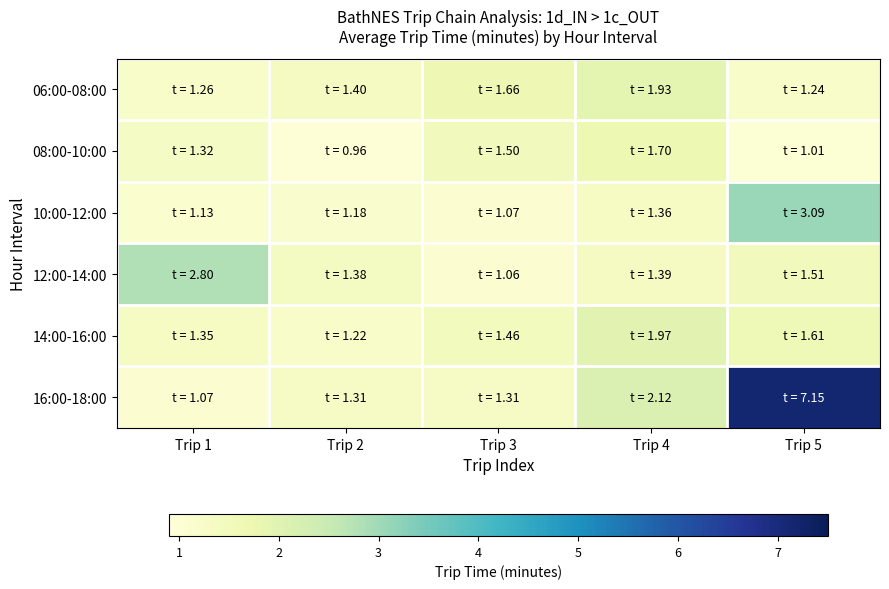

Rank the series at Trip 3 from lowest to highest value.

12:00-14:00, 10:00-12:00, 16:00-18:00, 14:00-16:00, 08:00-10:00, 06:00-08:00